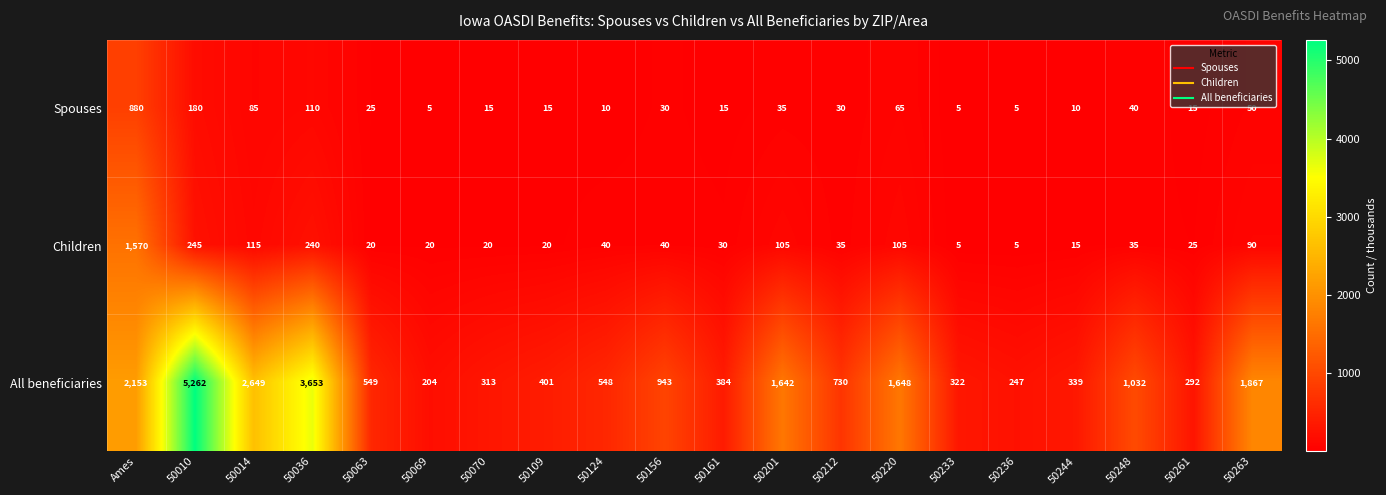

At how many categories does at least one series exceed 1741?

5